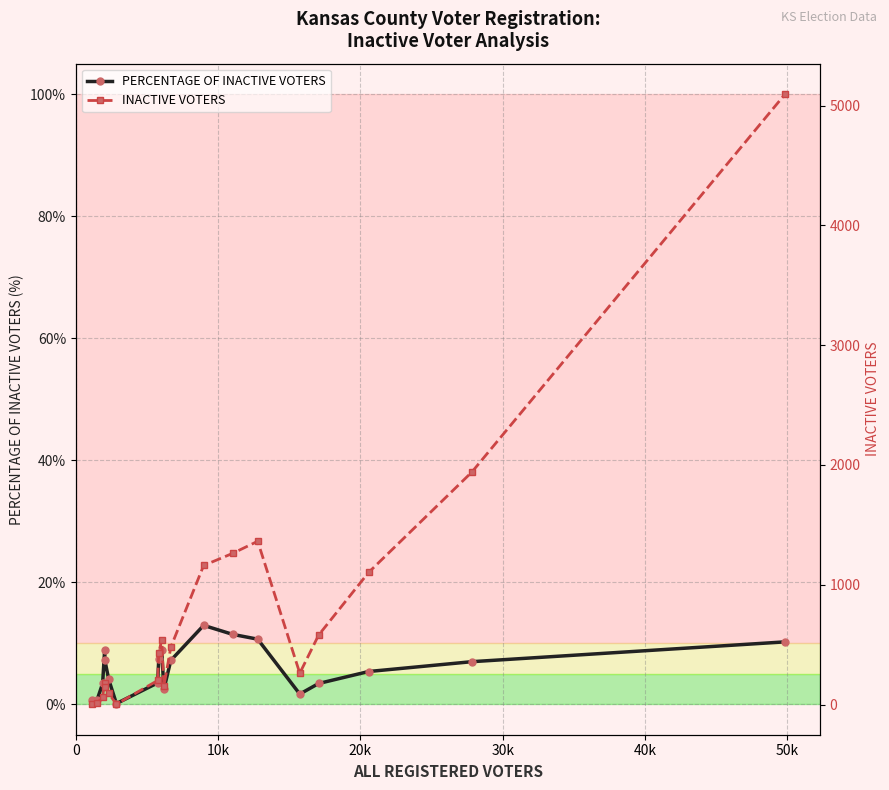

In PERCENTAGE OF INACTIVE VOTERS, how many points are higher than both neighbors (excluding endpoints)?

3